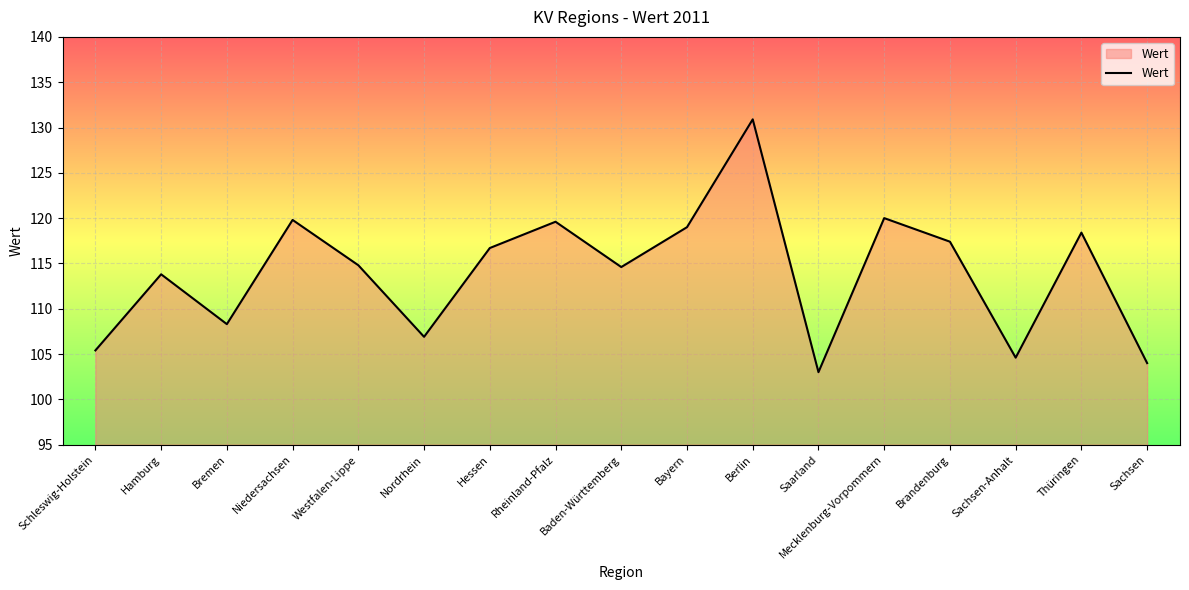

Reading left to right, what are all the values shown in this chart?

Schleswig-Holstein=105.4	Hamburg=113.8	Bremen=108.3	Niedersachsen=119.8	Westfalen-Lippe=114.8	Nordrhein=106.9	Hessen=116.7	Rheinland-Pfalz=119.6	Baden-Württemberg=114.6	Bayern=119.0	Berlin=130.9	Saarland=103.0	Mecklenburg-Vorpommern=120.0	Brandenburg=117.4	Sachsen-Anhalt=104.6	Thüringen=118.4	Sachsen=104.0